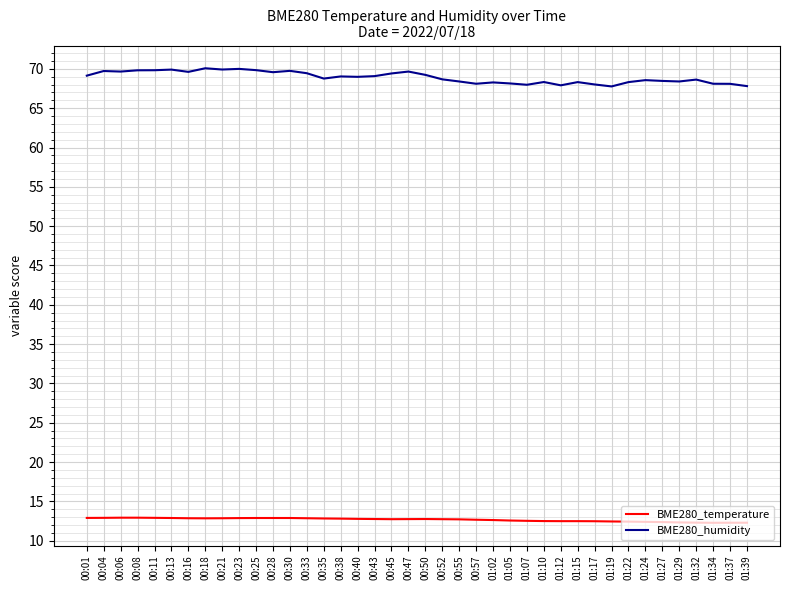

What is the maximum value for BME280_humidity?

70.1